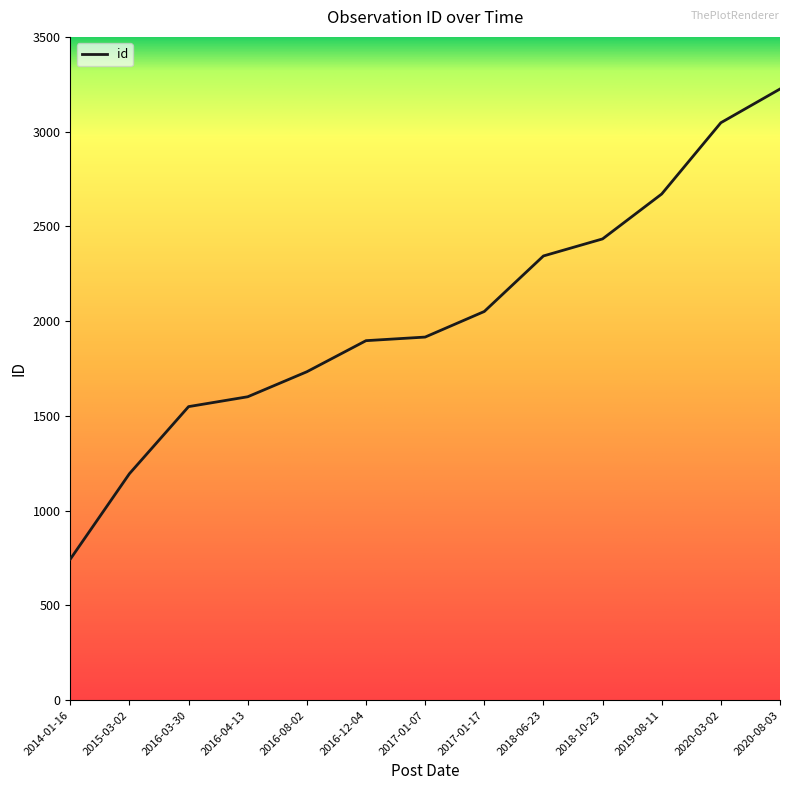

Reading right to left, extract all data points from this chart.

3225	3047	2671	2434	2344	2051	1916	1897	1733	1601	1549	1195	744